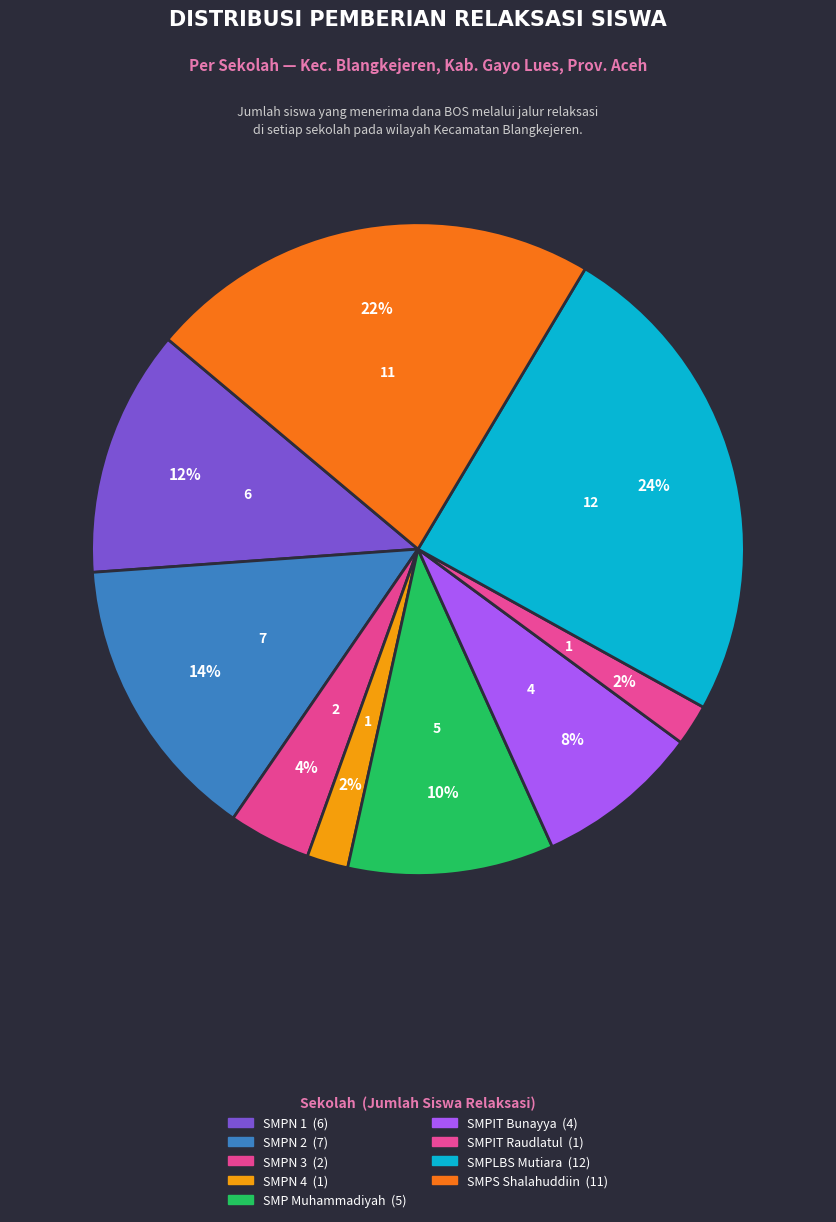

Count the number of slices in the pie.

9